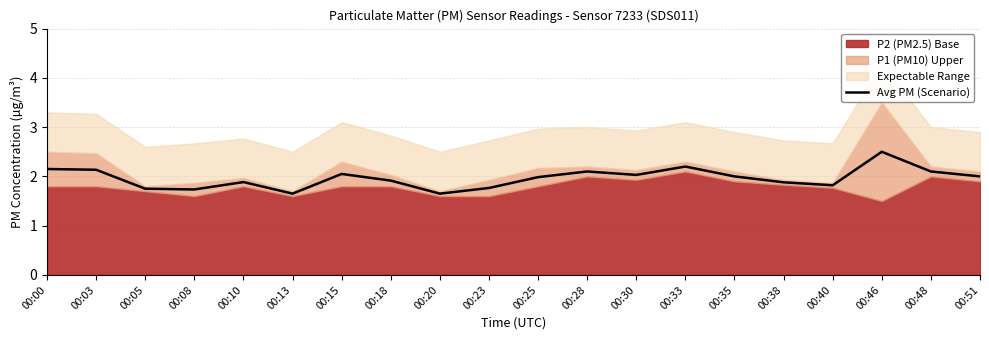

How many values exceed 2?

8